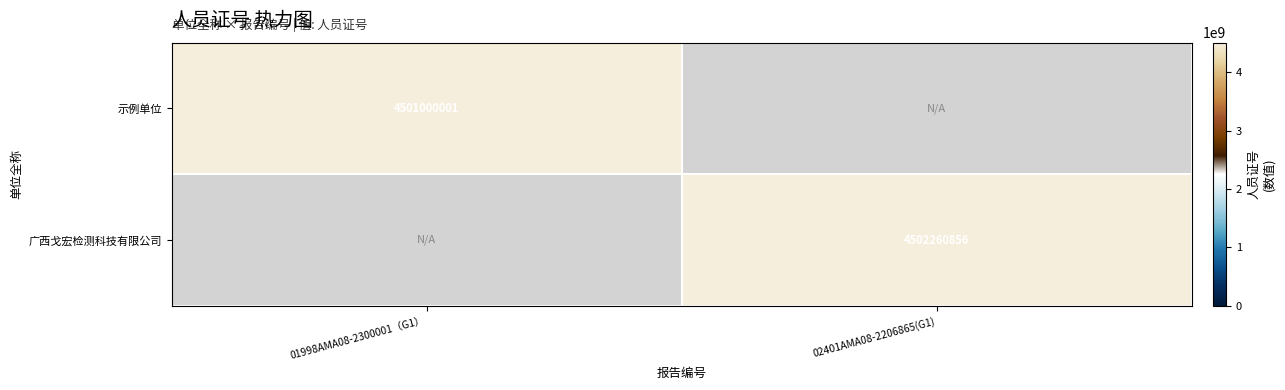

Is it true that 广西戈宏检测科技有限公司 equals 6655503657 at 02401AMA08-2206865(G1)?

False